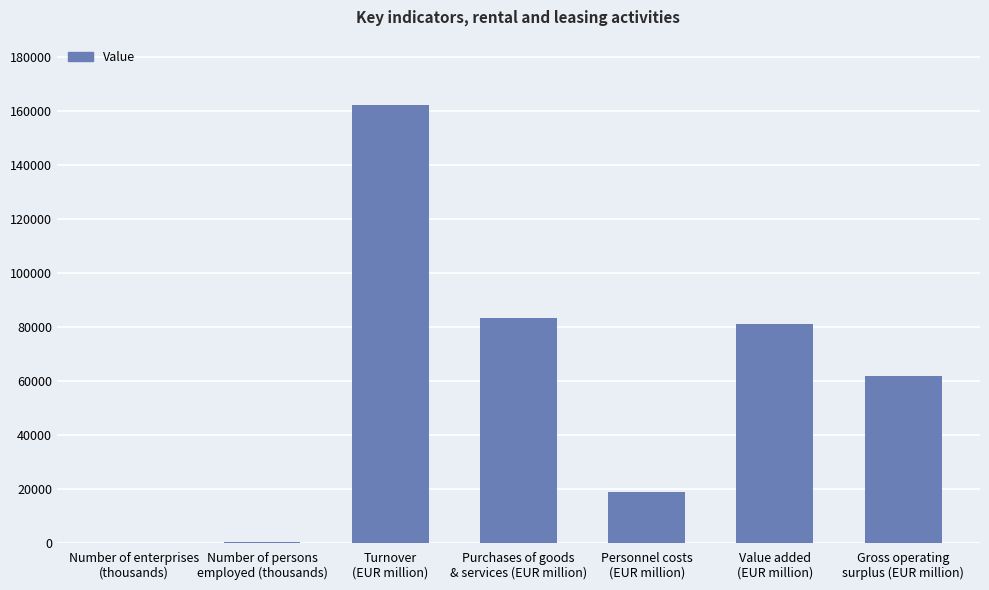

Does the chart contain stacked bars?

No